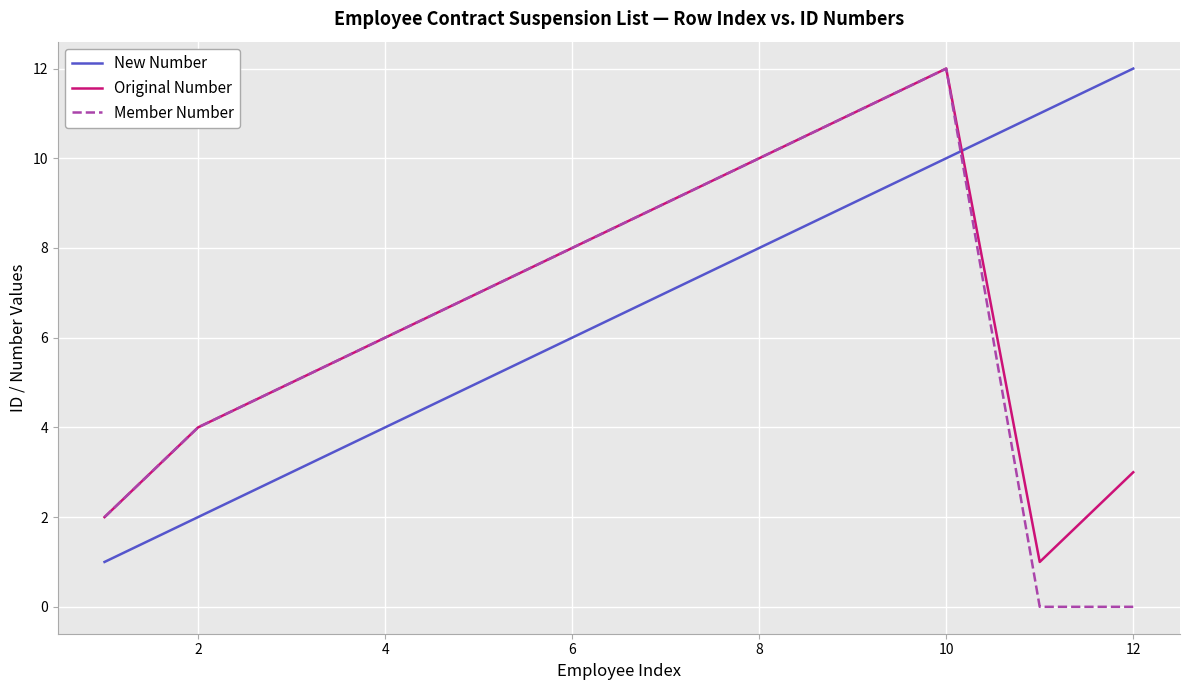

Does the chart display data point markers on the line(s)?

No